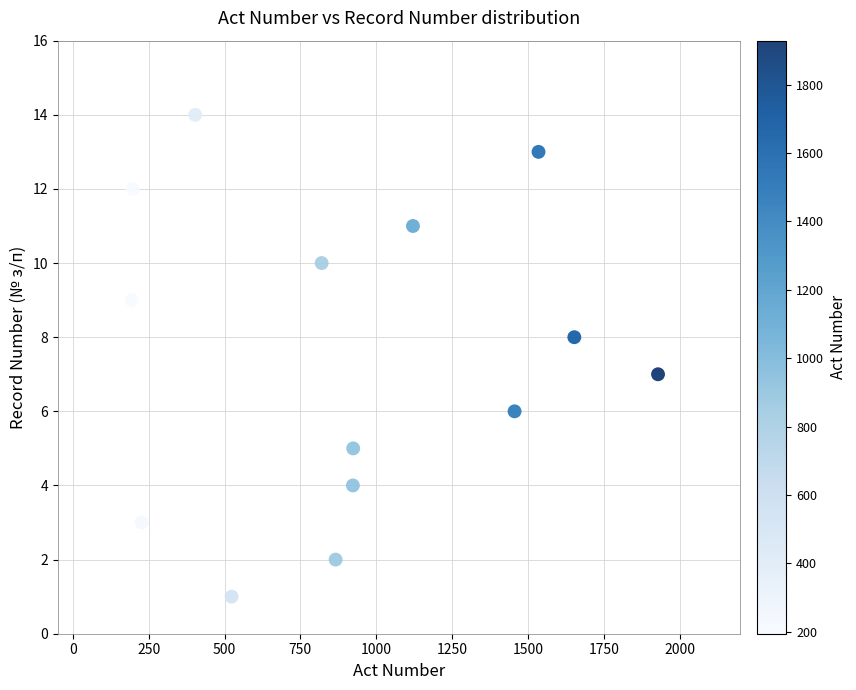

What is the range of Y values (max minus min)?

13